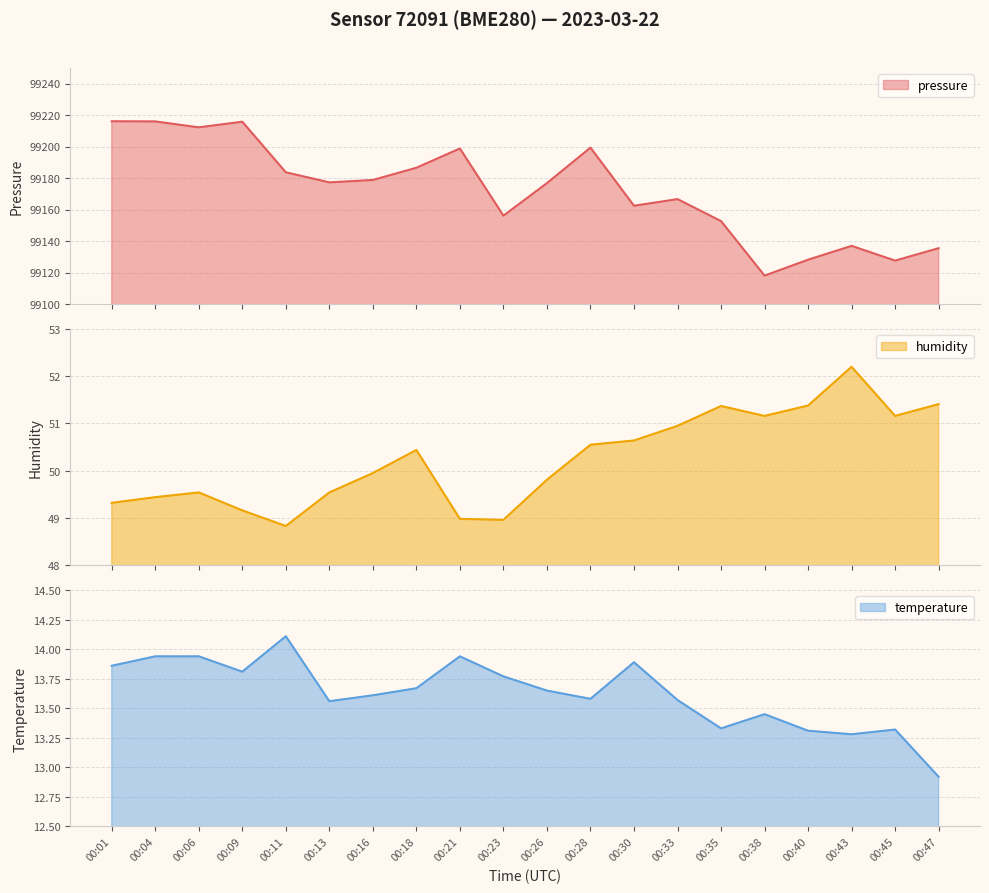

Is it true that pressure equals 99199.3 at 00:28?

True